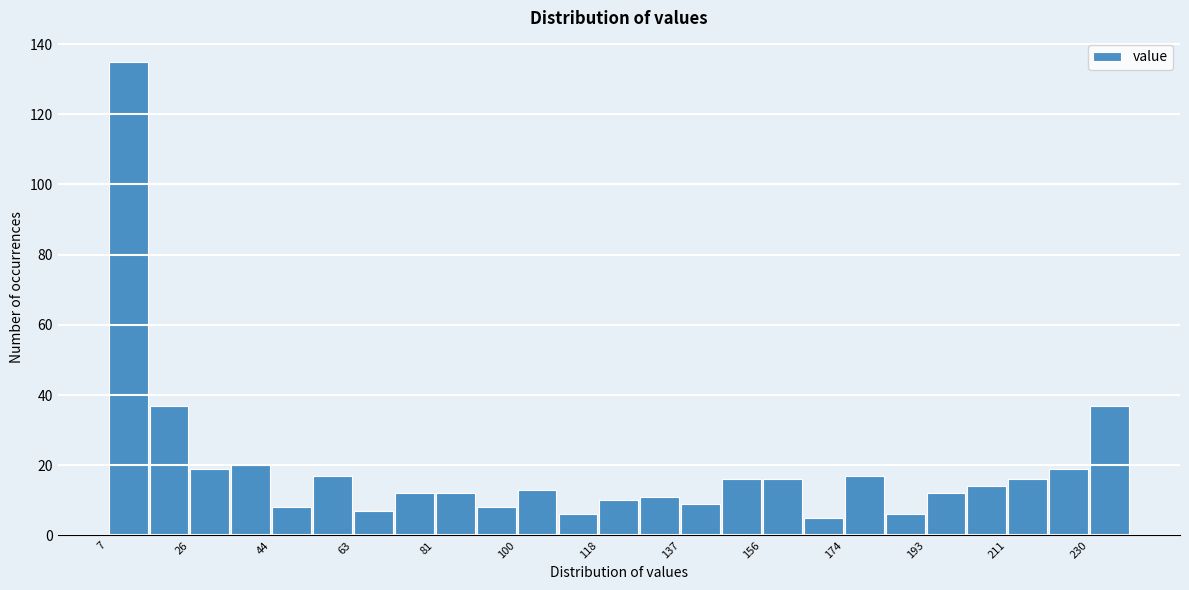

Reading left to right, list every bar in this chart as the range it spans on the x-axis followed by its height. Neither the bar edges nor the heights are printed on the chart, so give them approximately, as read against the axes.

8 to 16: 136
16 to 26: 38
26 to 34: 20
34 to 44: 20
44 to 54: 8
54 to 62: 18
62 to 72: 8
72 to 82: 12
82 to 90: 12
90 to 100: 8
100 to 110: 14
110 to 118: 6
118 to 128: 10
128 to 136: 12
136 to 146: 10
146 to 156: 16
156 to 164: 16
164 to 174: 6
174 to 184: 18
184 to 192: 6
192 to 202: 12
202 to 212: 14
212 to 220: 16
220 to 230: 20
230 to 240: 38